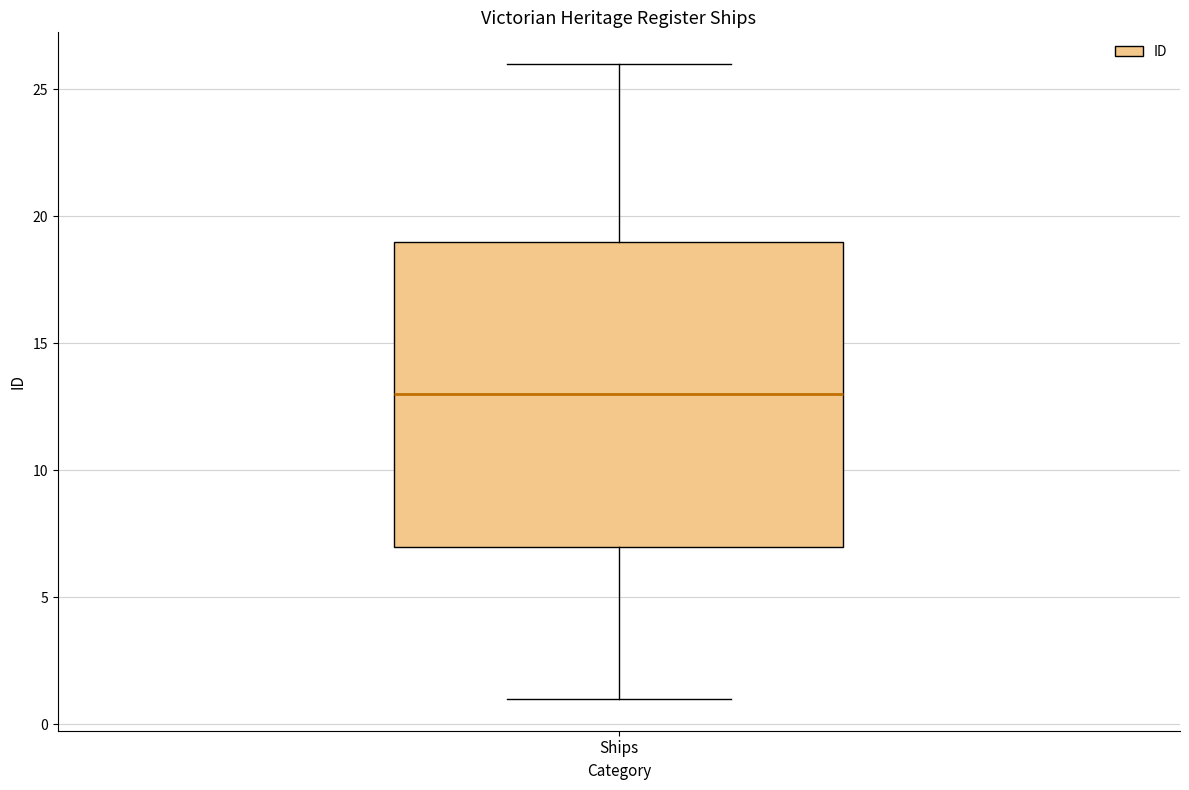

Read this box plot against the y-axis: the position of the median line, the range covered by the box, and the ends of both whiskers. The values are not printed on the chart, so give them approximately, as read against the axis.

median 13, box 7 to 19, whiskers 1 to 26